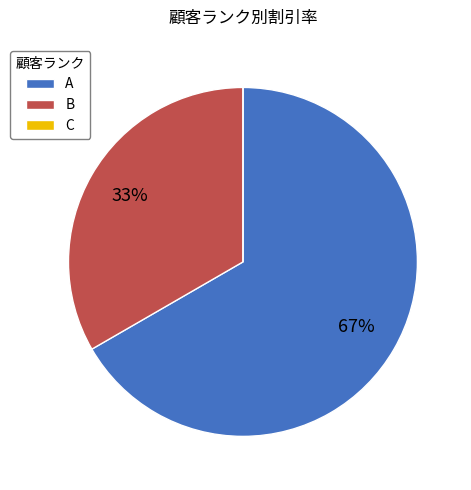

Does A account for over 50% of the chart?

Yes